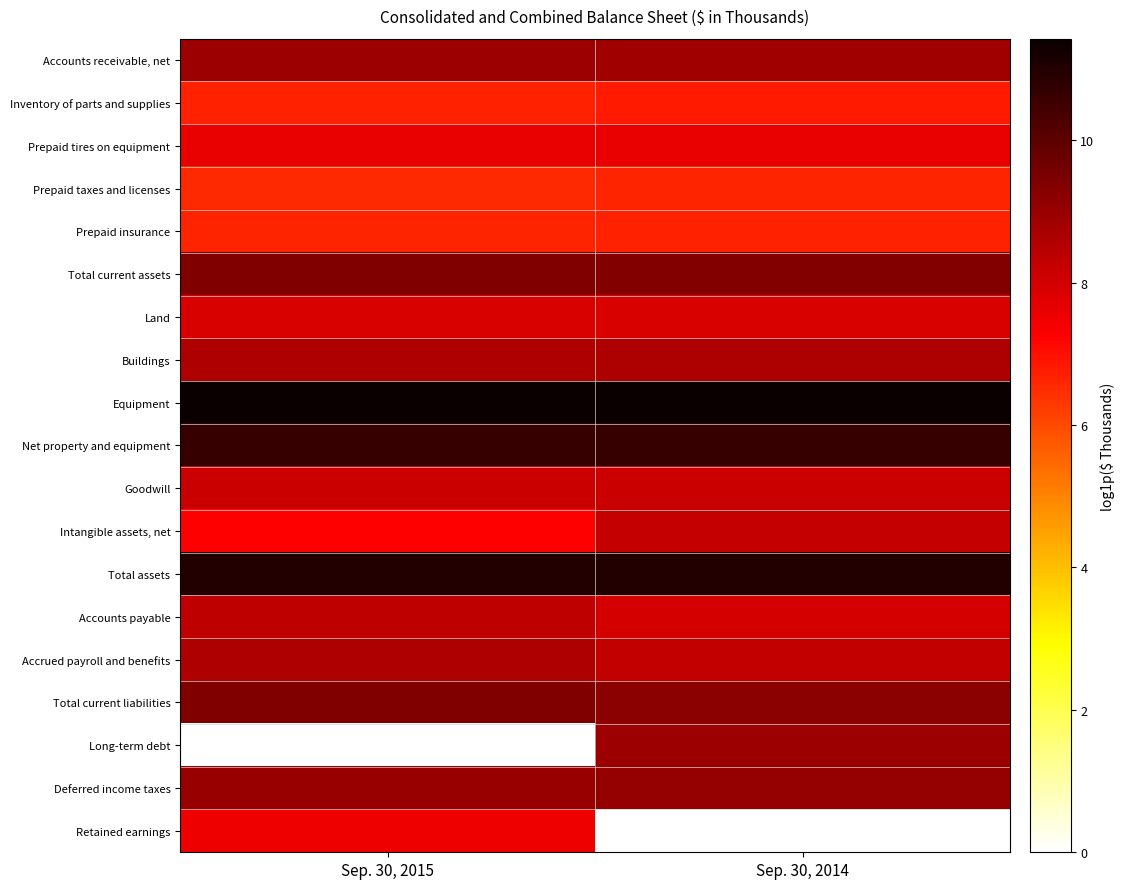

What is the total value across all series at Sep. 30, 2014?

155.3